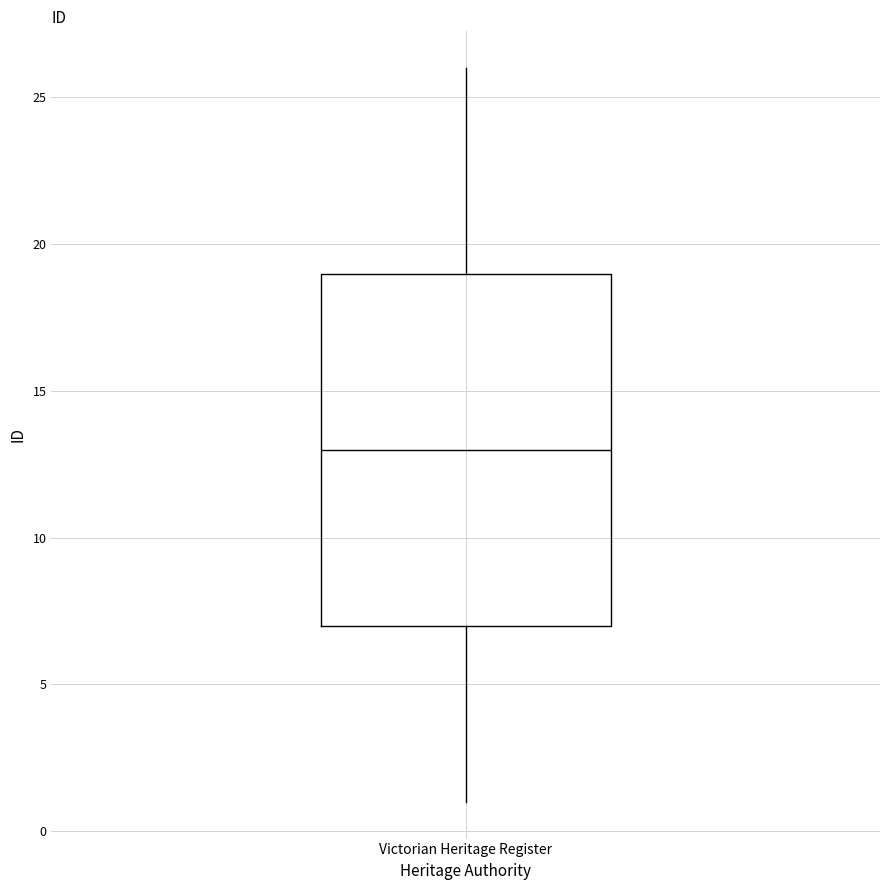

Read this box plot against the y-axis: the position of the median line, the range covered by the box, and the ends of both whiskers. The values are not printed on the chart, so give them approximately, as read against the axis.

median 13, box 7 to 19, whiskers 1 to 26